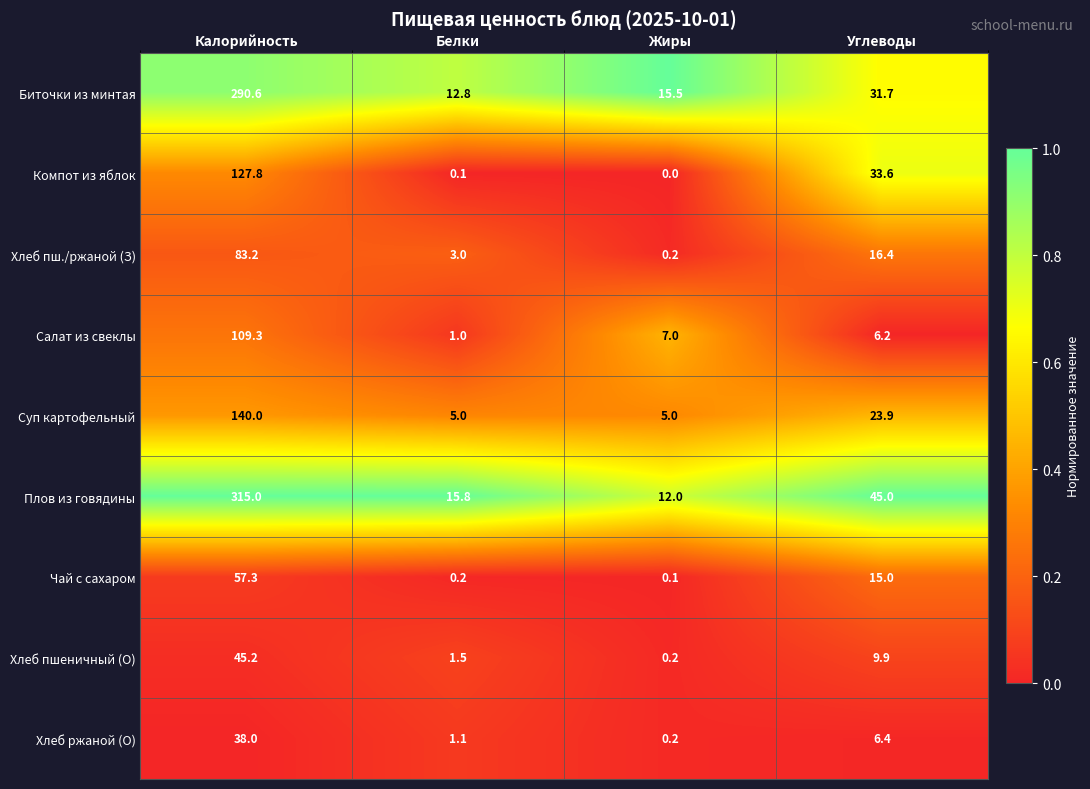

At which label is Салат из свеклы closest to 55?

Жиры